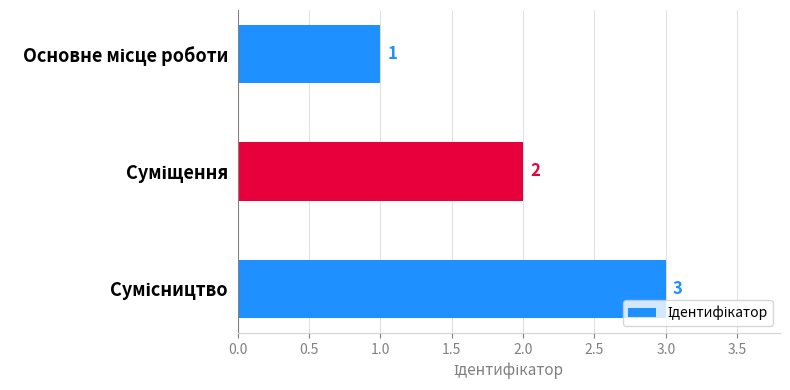

What is the greatest value displayed?

3